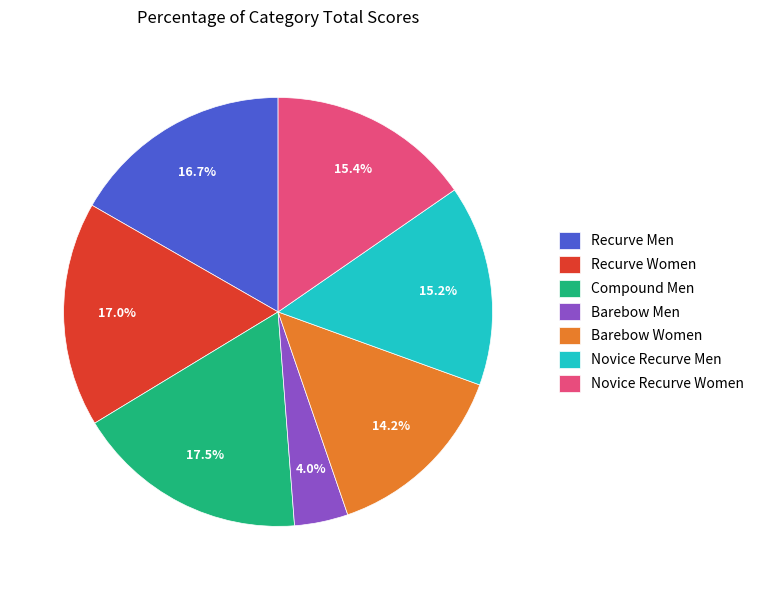

Does Compound Men account for over 50% of the chart?

No